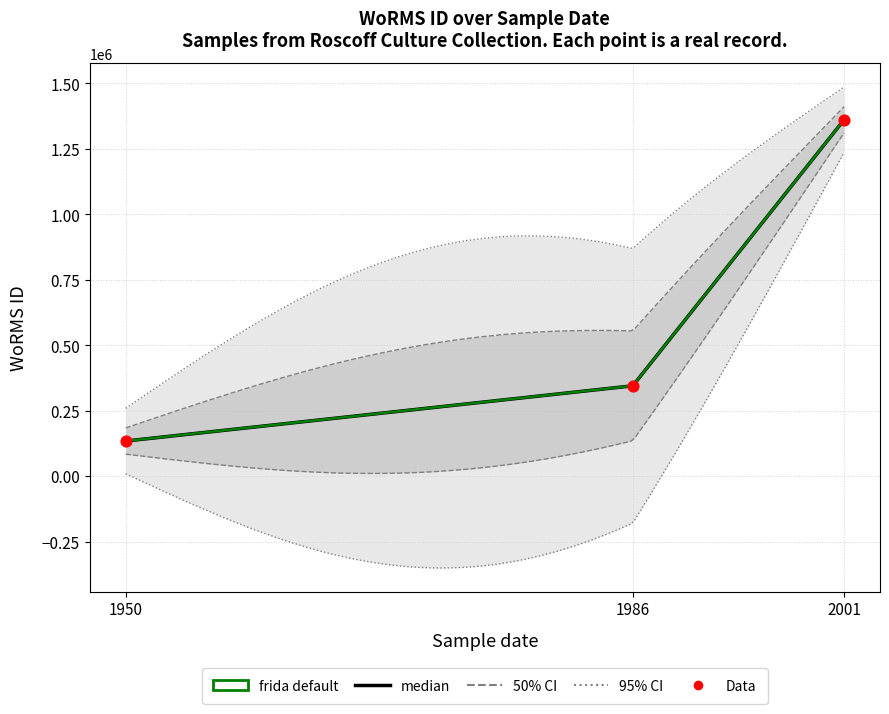

Approximately how many times larger is the value at 01-01-1950 compared to 20-03-2001?

0.1